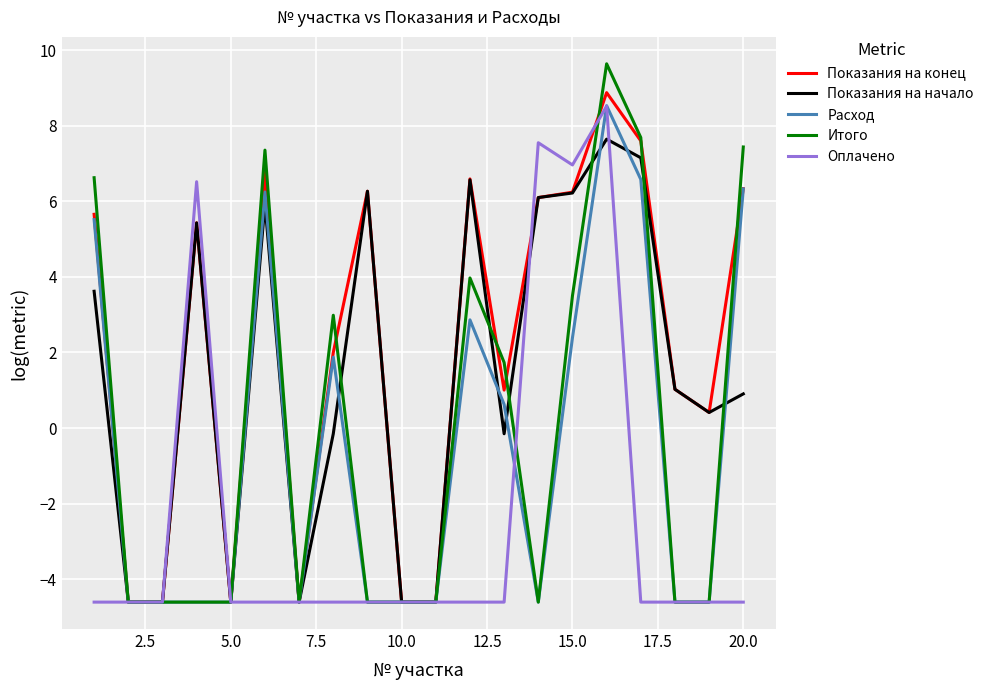

Which series has the largest range (max minus min)?

Итого